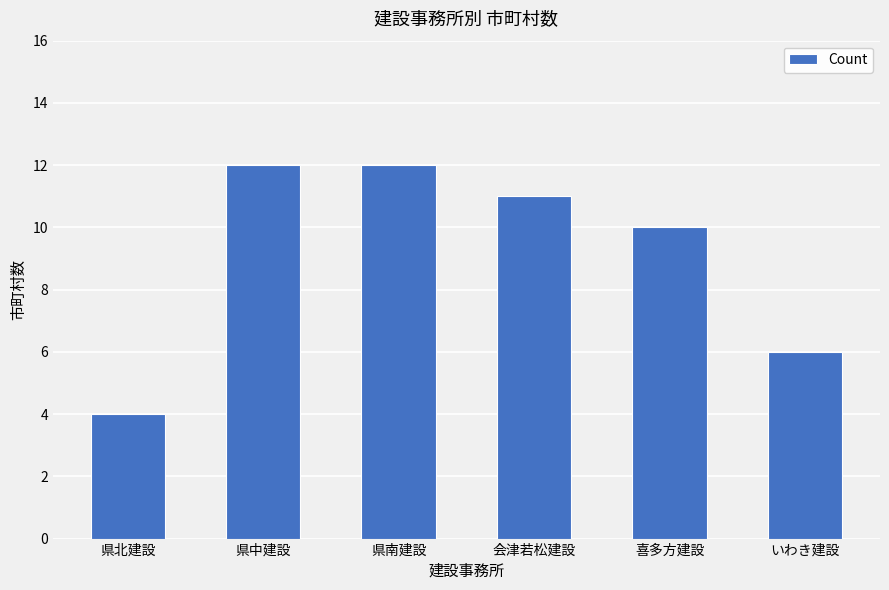

What is the approximate value at 県北建設?

4